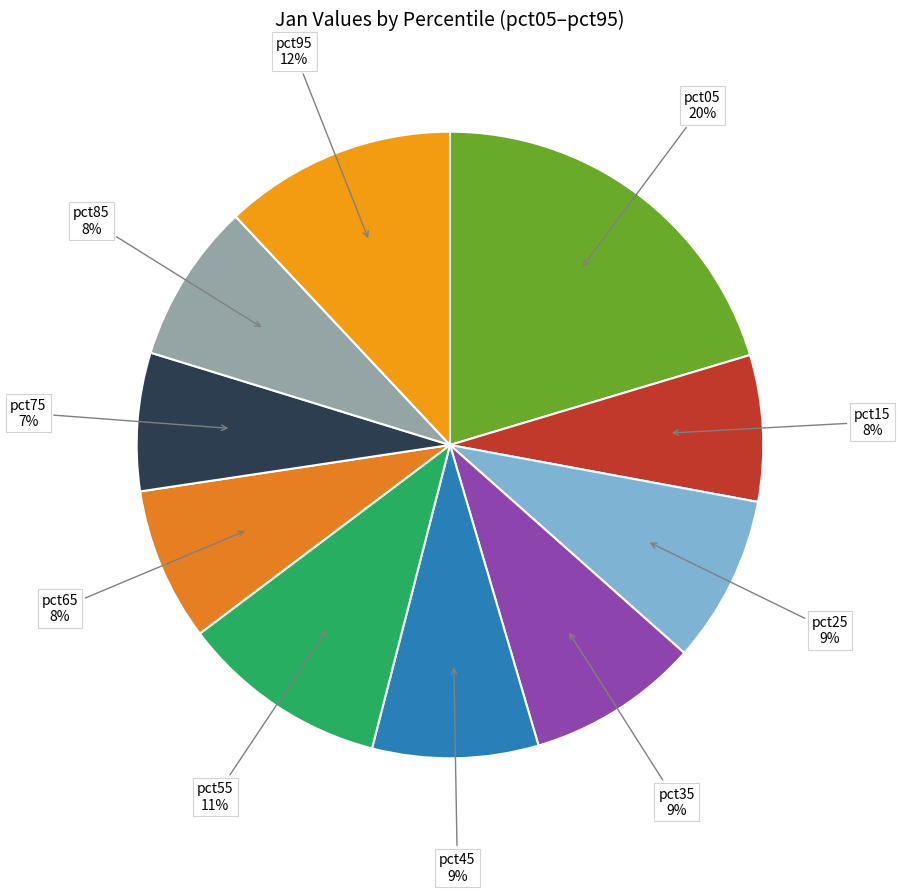

Count the number of slices in the pie.

10